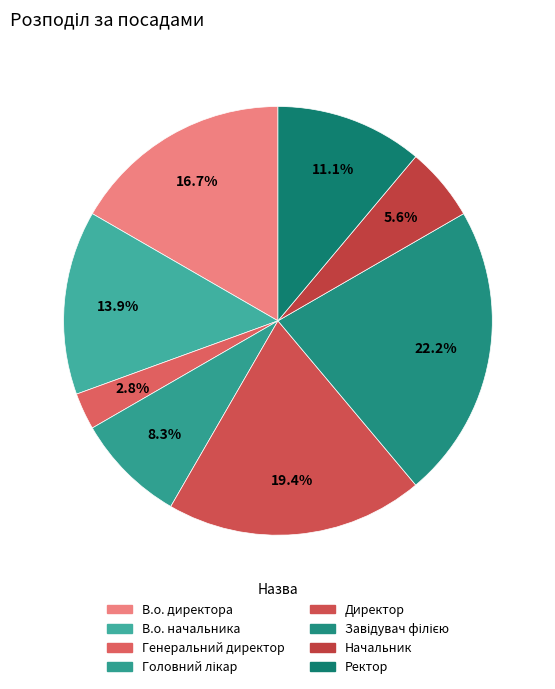

Does Генеральний директор account for over 50% of the chart?

No